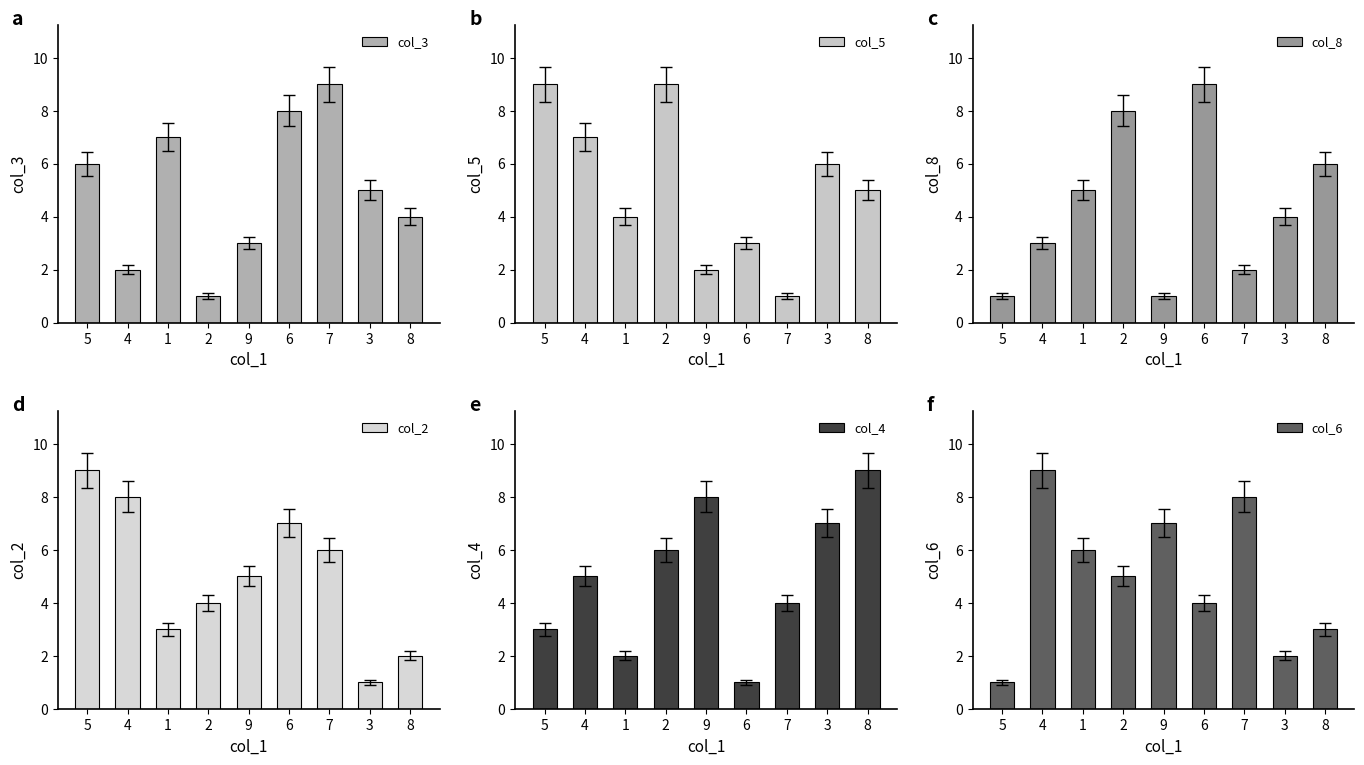

How many data points in col_3 are less than 5?

4